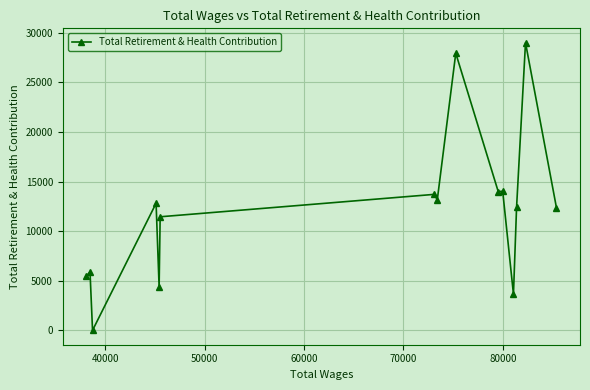

How many data points are less than 12410?

7